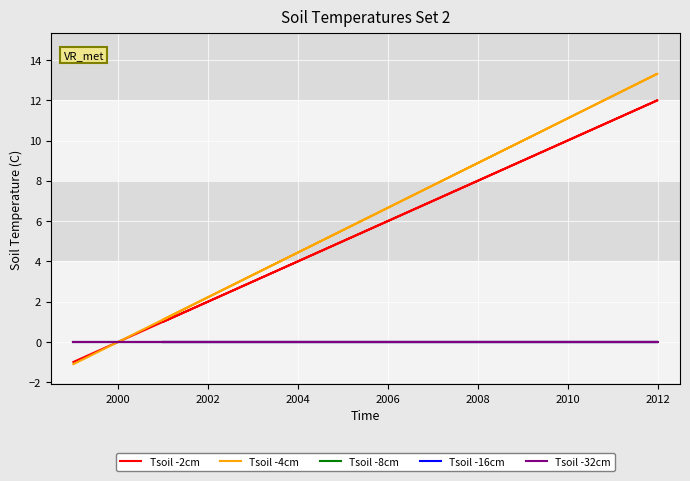

True or false: Tsoil -8cm and Tsoil -16cm cross at least once.

False